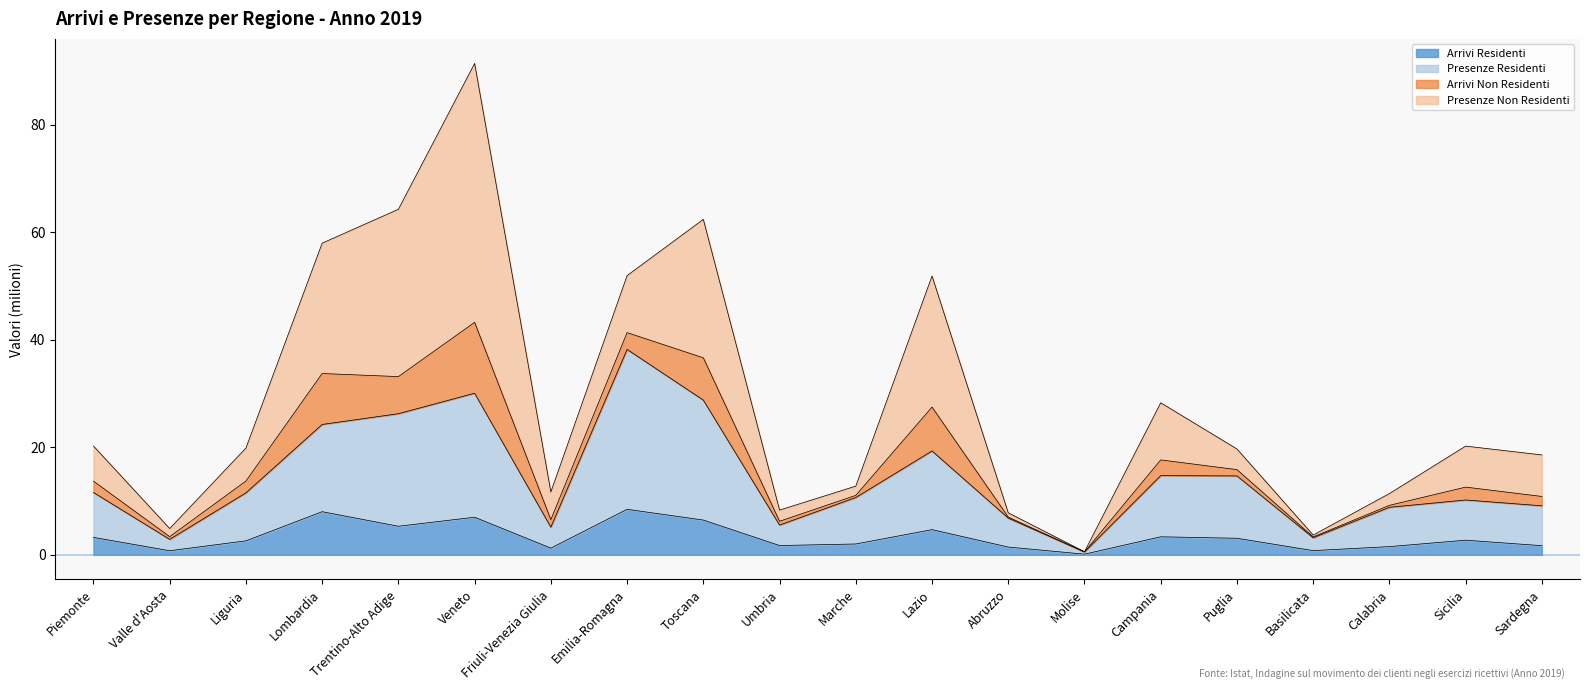

Is it true that Arrivi Residenti equals 8.5 at Emilia-Romagna?

True